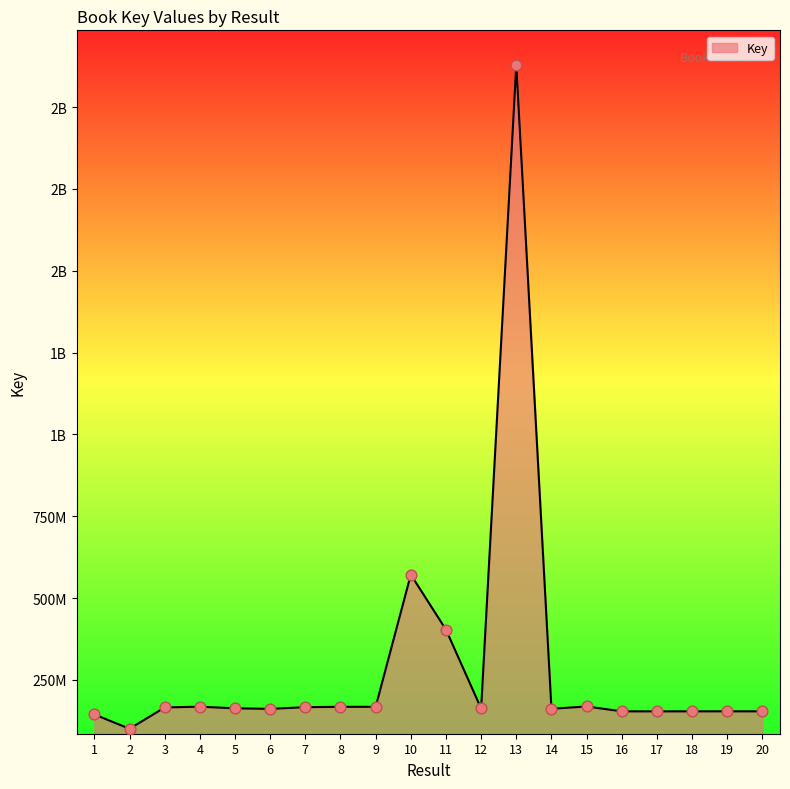

Between 11 and 15, which is larger?

11